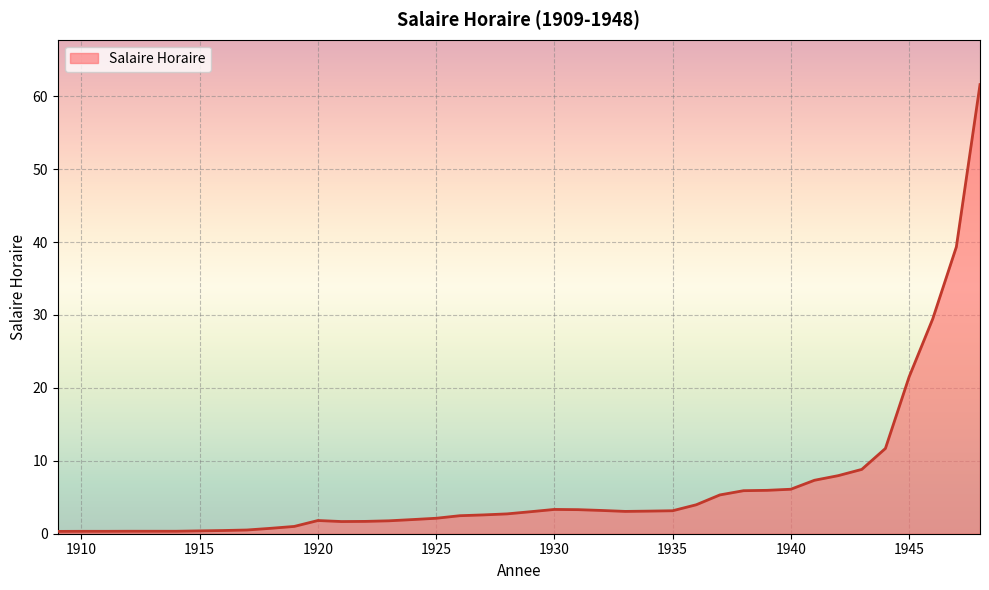

What is the minimum value shown in the chart?

0.3